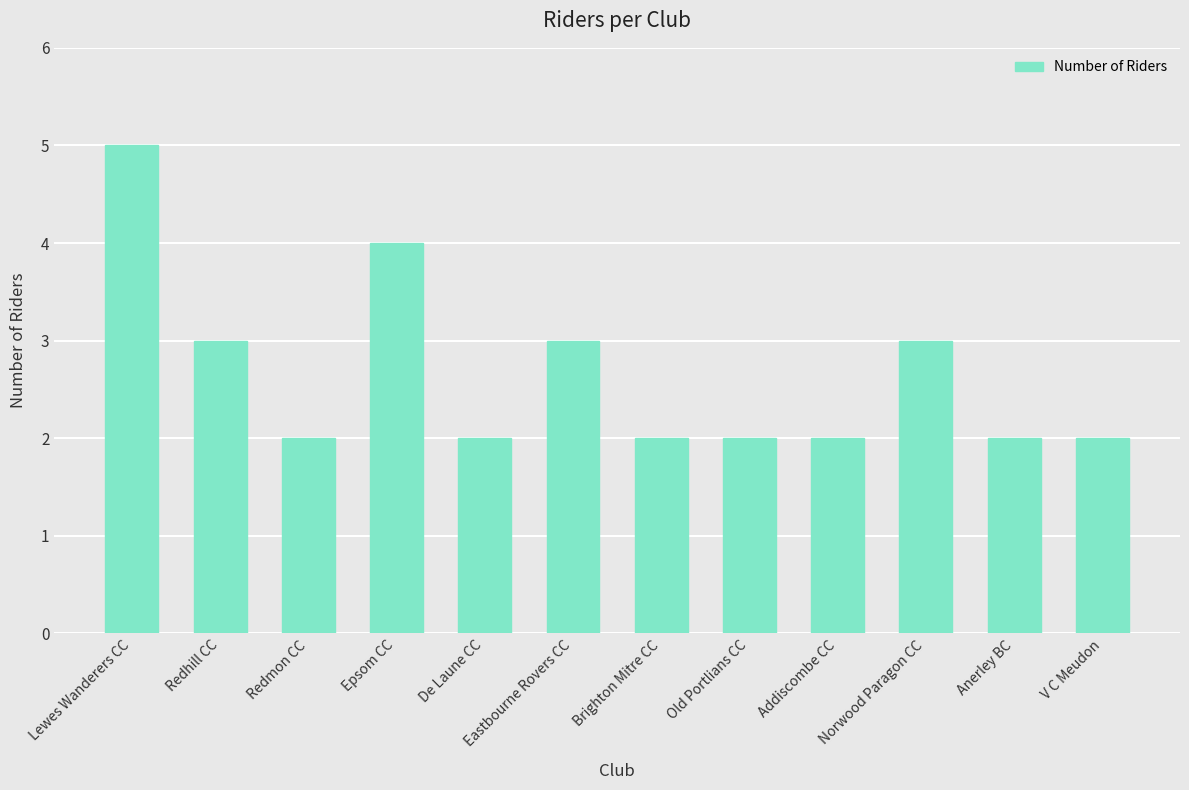

What position from the right is Lewes Wanderers CC?

12